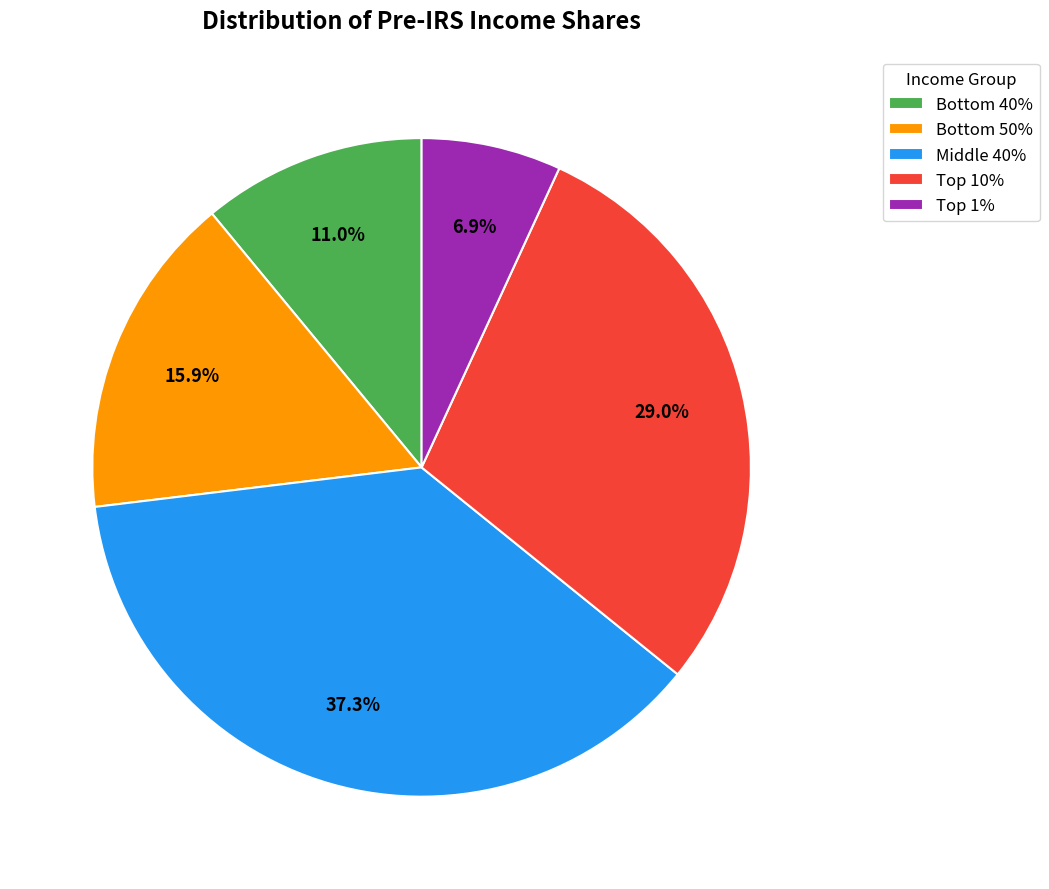

Rank the categories by value from lowest to highest.

Top 1%, Bottom 40%, Bottom 50%, Top 10%, Middle 40%